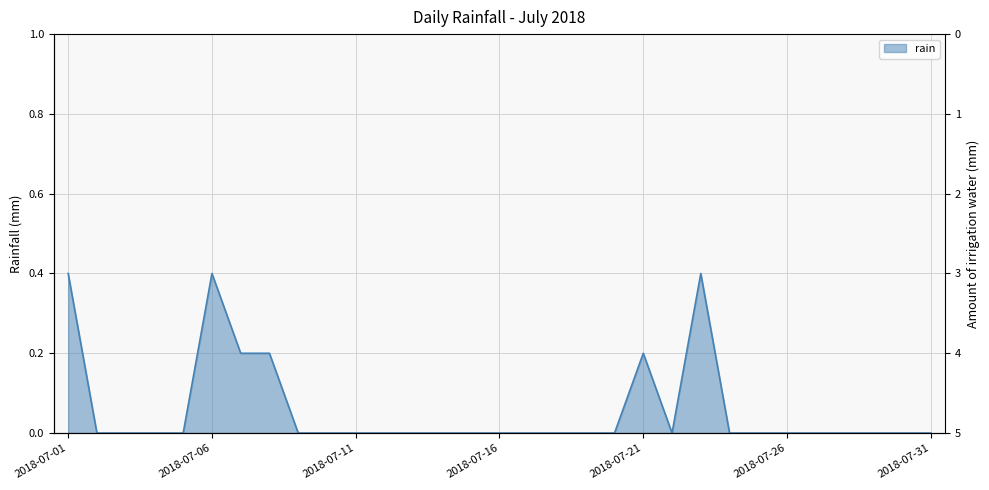

Reading right to left, transcribe all the data shown in this chart.

2018-07-31=0.0	2018-07-30=0.0	2018-07-29=0.0	2018-07-28=0.0	2018-07-27=0.0	2018-07-26=0.0	2018-07-25=0.0	2018-07-24=0.0	2018-07-23=0.4	2018-07-22=0.0	2018-07-21=0.2	2018-07-20=0.0	2018-07-19=0.0	2018-07-18=0.0	2018-07-17=0.0	2018-07-16=0.0	2018-07-15=0.0	2018-07-14=0.0	2018-07-13=0.0	2018-07-12=0.0	2018-07-11=0.0	2018-07-10=0.0	2018-07-09=0.0	2018-07-08=0.2	2018-07-07=0.2	2018-07-06=0.4	2018-07-05=0.0	2018-07-04=0.0	2018-07-03=0.0	2018-07-02=0.0	2018-07-01=0.4